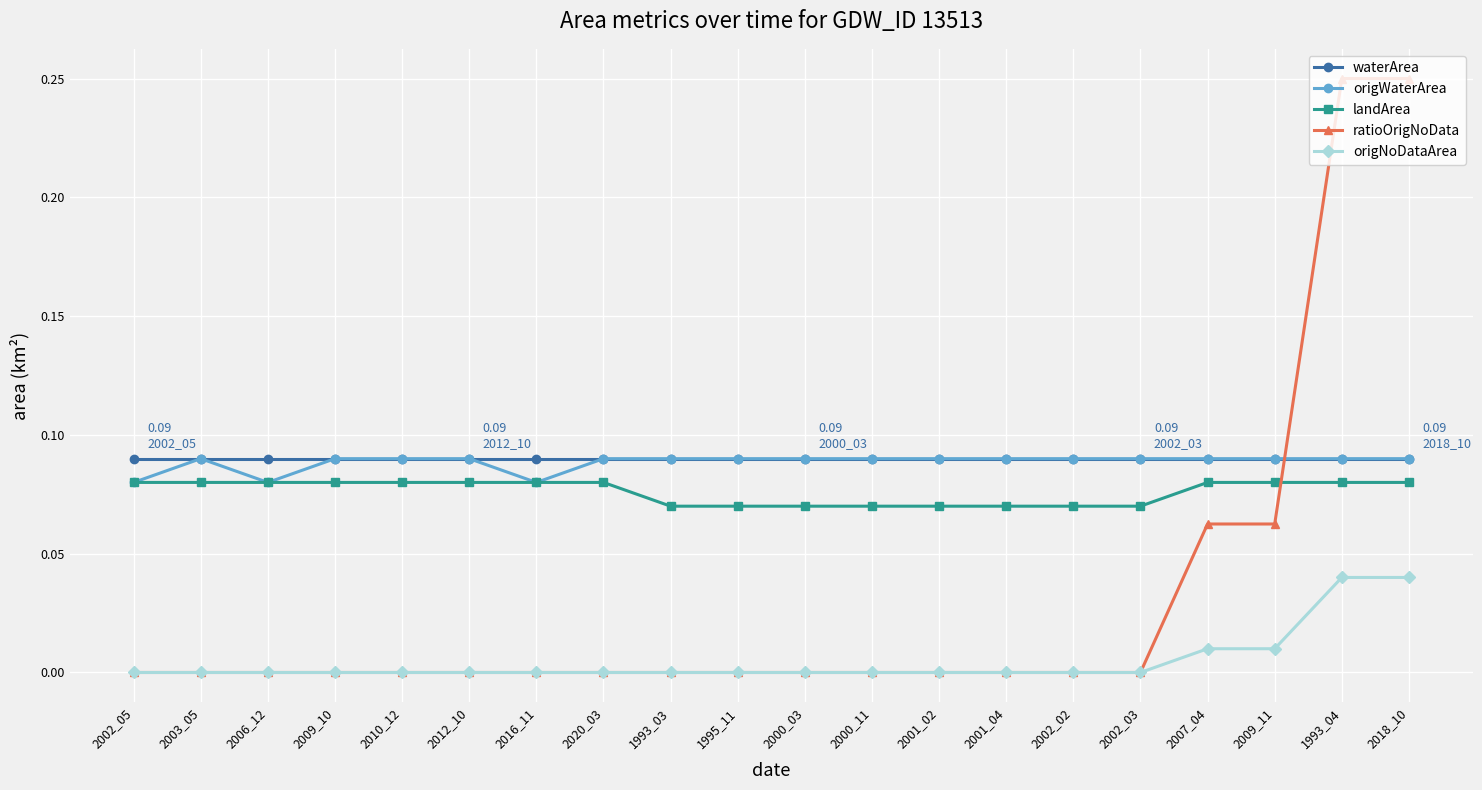

What position from the left is 1995_11?

10